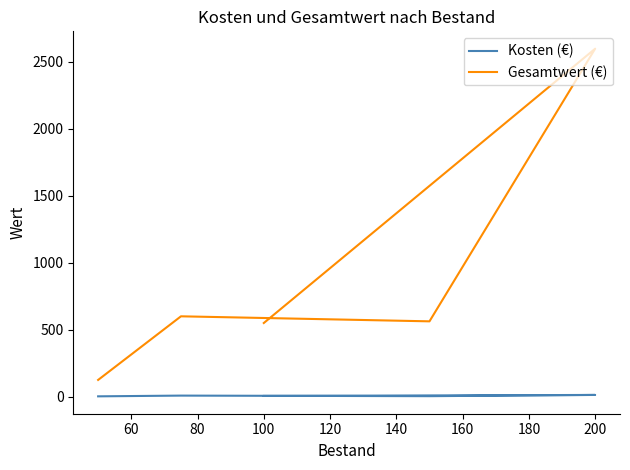

What is the minimum value shown in the chart?

2.5